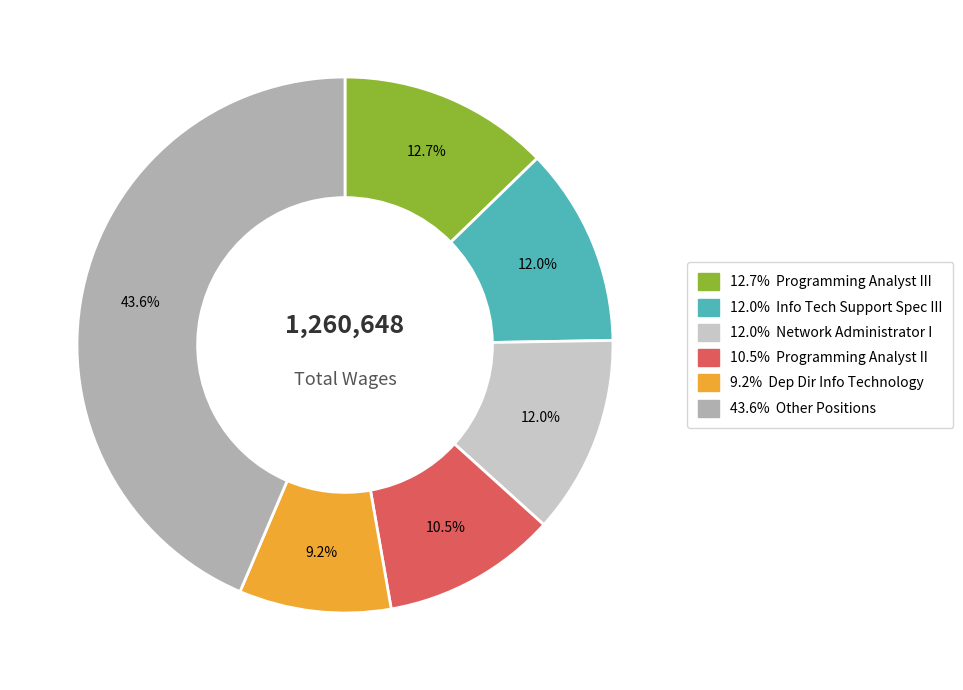

Count the number of slices in the pie.

6